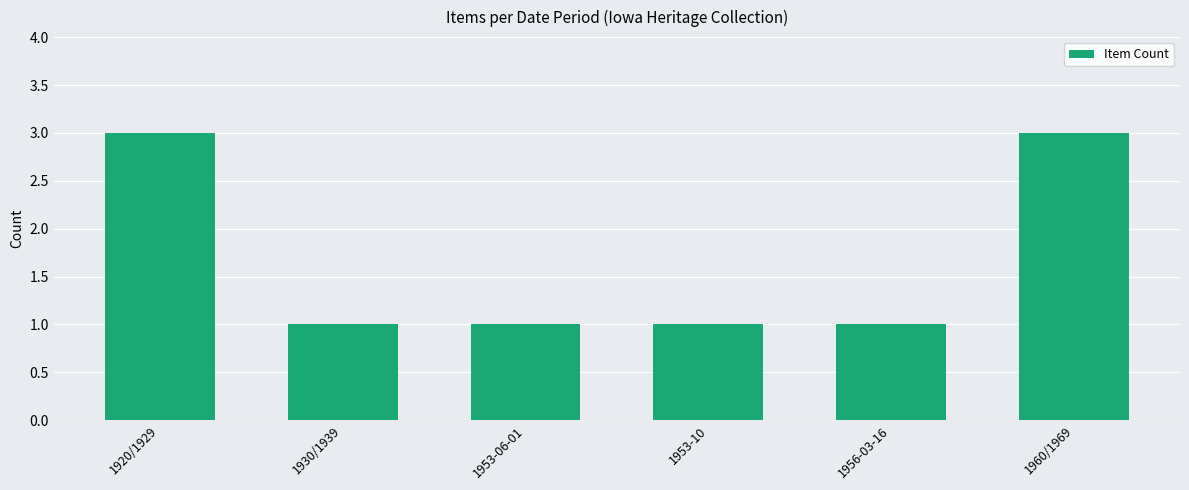

Reading left to right, what are all the values shown in this chart?

3	1	1	1	1	3